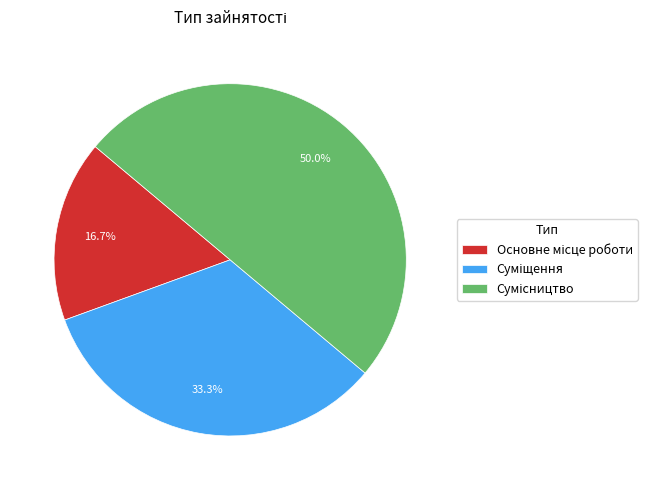

To the nearest percent, what is the average slice percentage?

33%